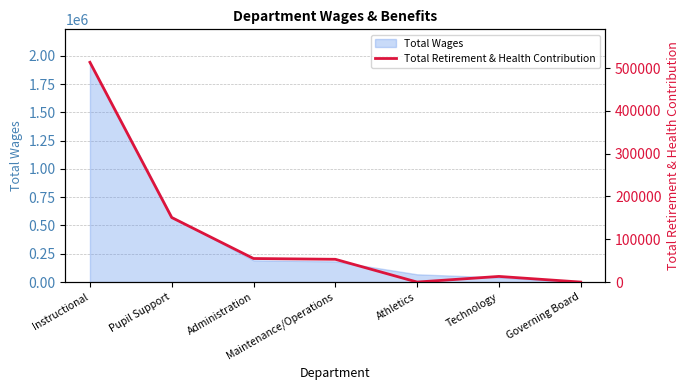

At which category does the data reach its first local valley?

Athletics